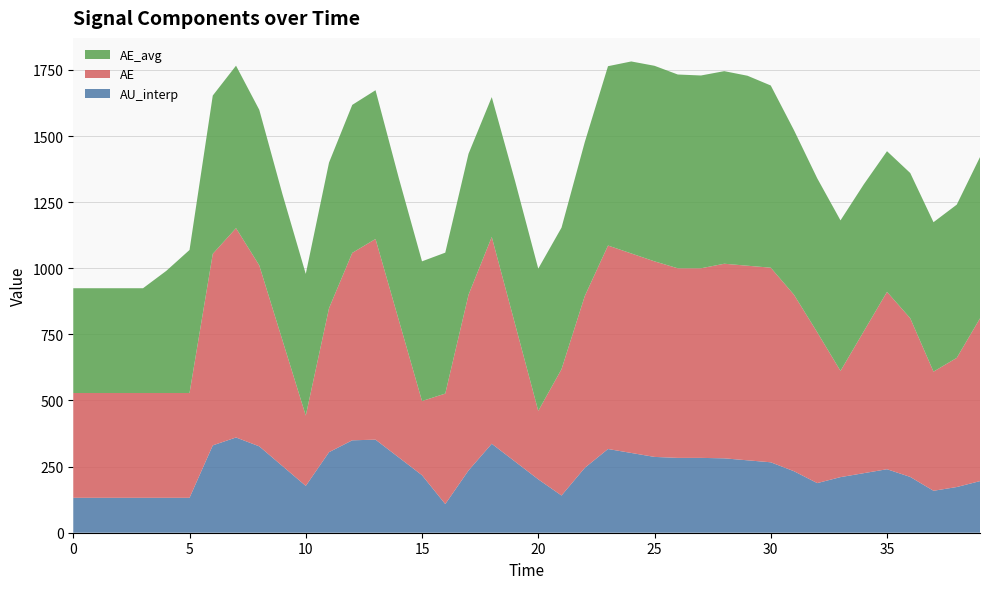

Reading left to right, list all the values displayed in this chart.

AE: 396.2	396.2	396.2	396.2	396.2	396.2	724.3	791.6	684.4	475.1	265.8	544.5	708.9	758.9	519.7	280.5	417.8	664.5	782.1	520.5	258.9	477.7	649.6	769.4	754.5	739.5	717.0	717.0	735.9	735.9	735.9	667.3	570.2	401.7	536.2	670.7	600.0	450.6	488.4	615.5
AU_interp: 132.1	132.1	132.1	132.1	132.1	132.1	330.3	360.2	326.6	251.9	177.2	304.6	349.4	352.0	284.7	217.5	108.3	235.4	336.4	269.2	201.9	140.7	245.3	316.6	301.6	286.7	283.0	283.0	281.3	273.8	266.4	232.5	187.7	210.2	225.2	240.1	211.0	158.6	172.8	195.2
AE_avg: 396.2	396.2	396.2	396.2	461.9	540.9	598.5	614.3	588.2	552.3	535.8	550.6	559.6	562.5	537.2	528.3	532.9	533.1	528.8	540.8	537.8	535.2	582.0	678.2	726.0	739.5	732.8	729.0	728.3	718.4	689.0	622.2	582.2	569.2	555.8	531.8	549.2	565.0	579.4	609.9